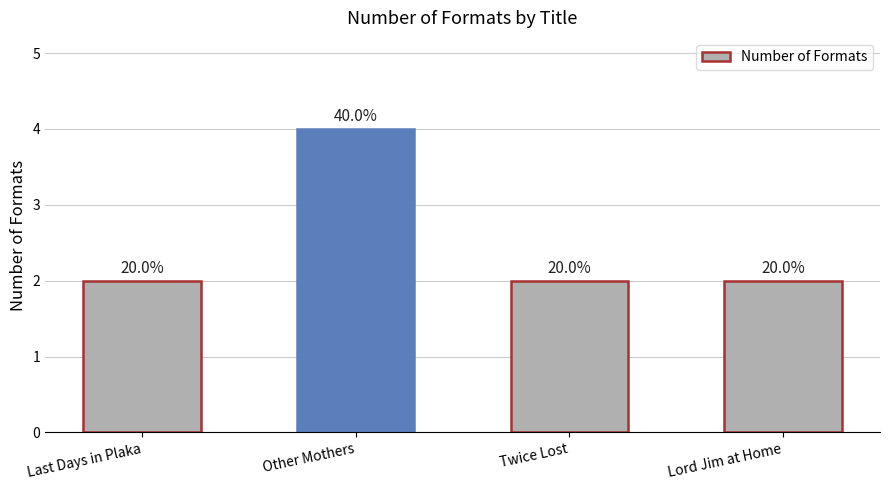

The value at Lord Jim at Home is 3. True or false?

False